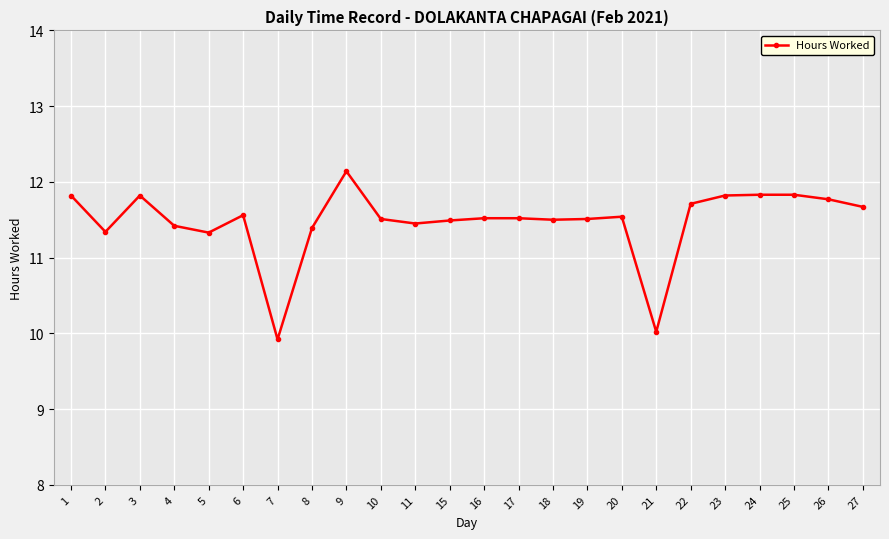

What is the difference between the maximum and minimum values?

2.2